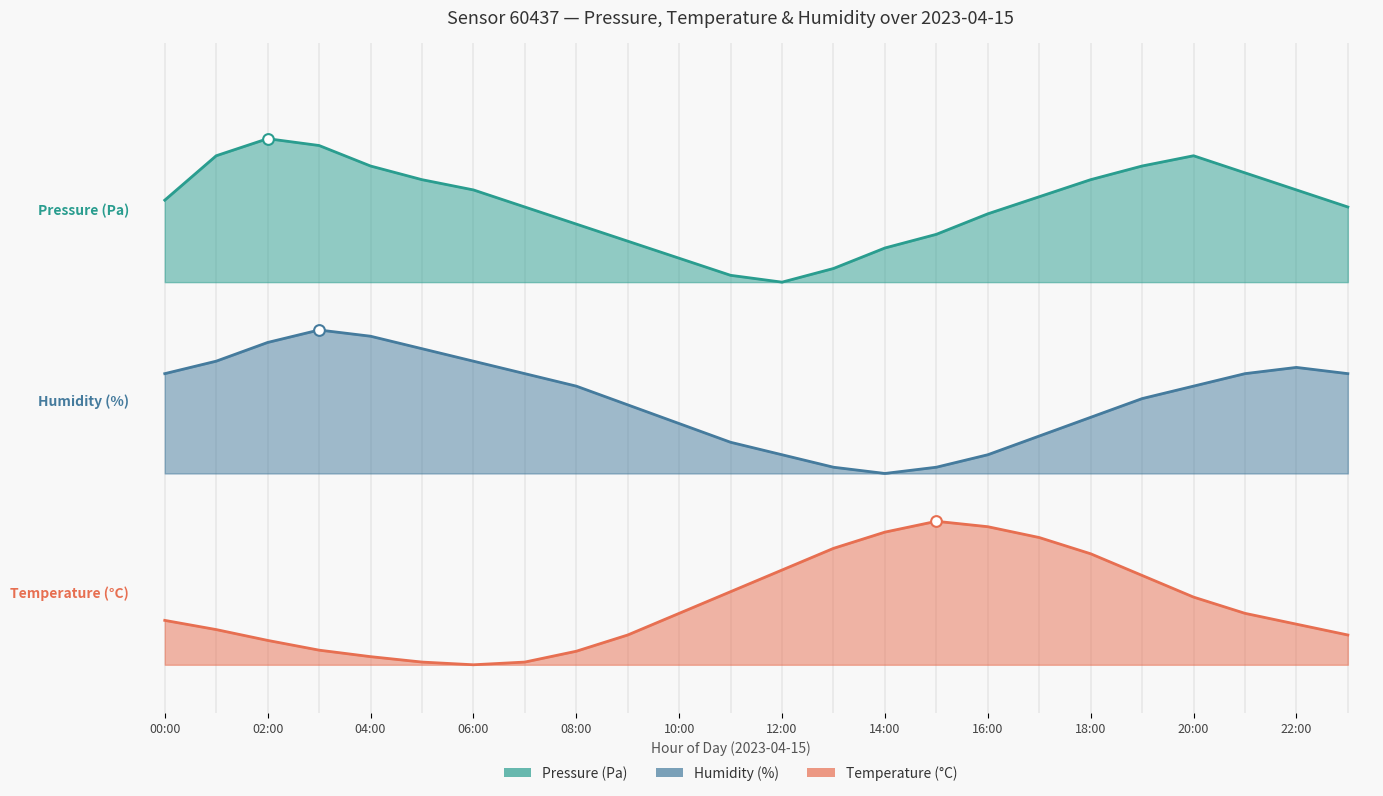

Which series contains the highest Y value?

pressure